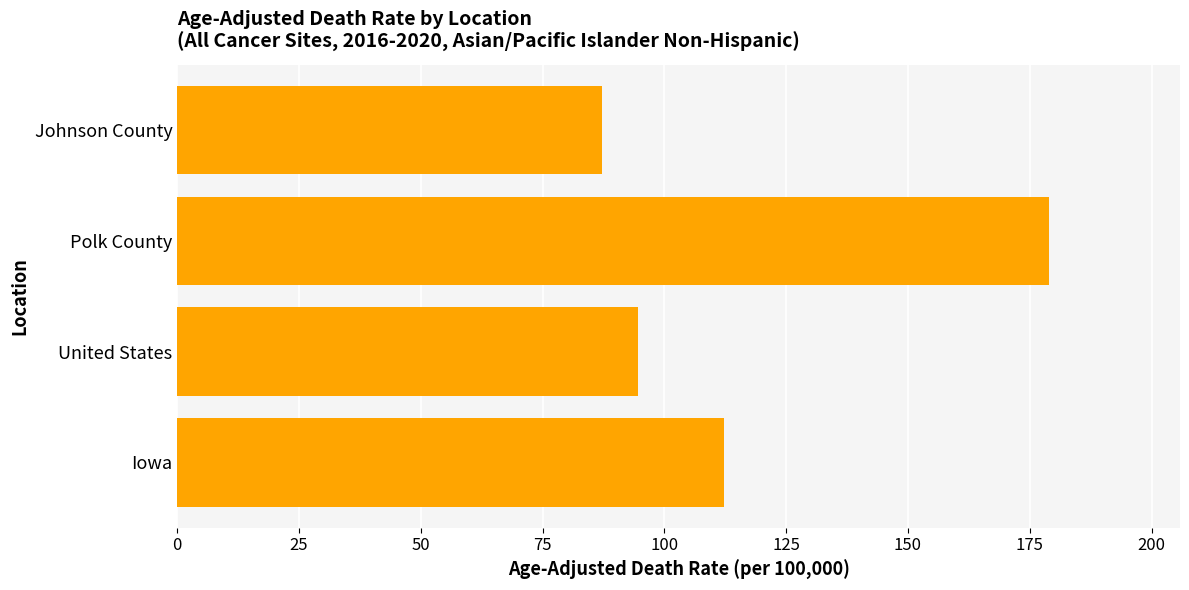

Count the number of data series in this chart.

1